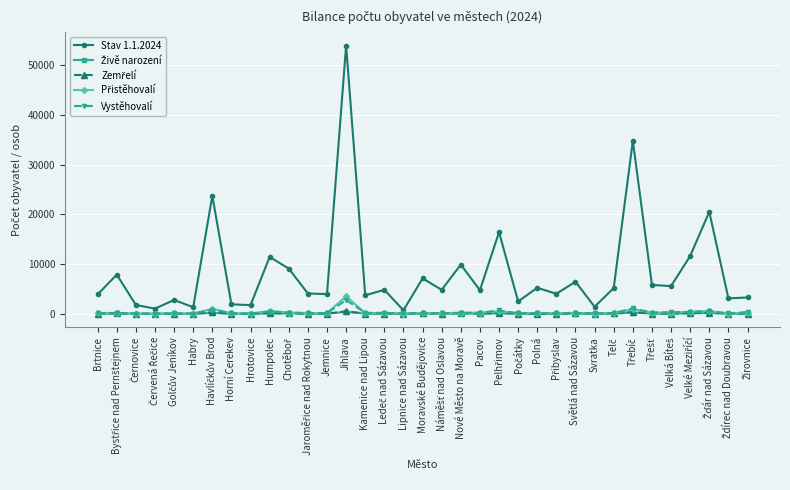

What is the greatest value displayed?

53986